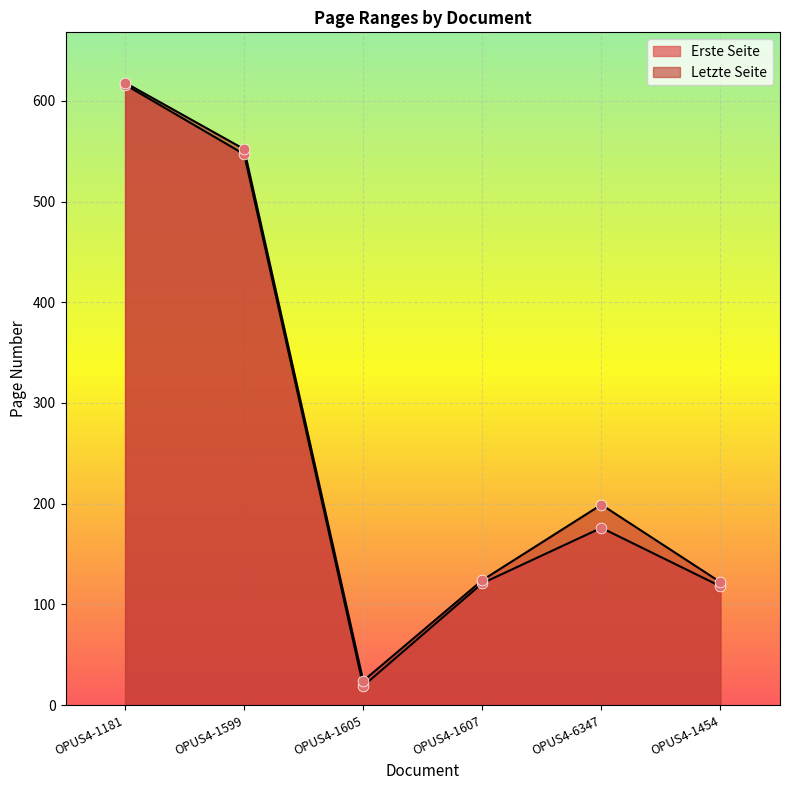

At how many categories does at least one series exceed 69?

5